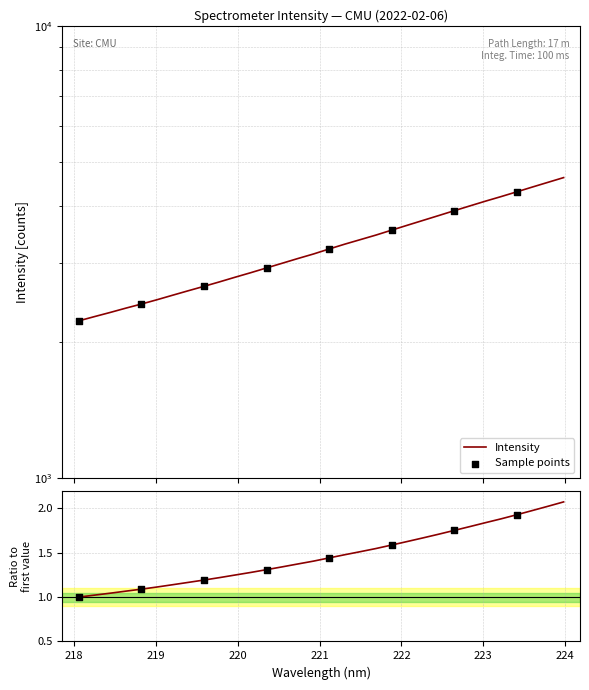

What is the change in value from 218.0596 to 219.589?

+427.9